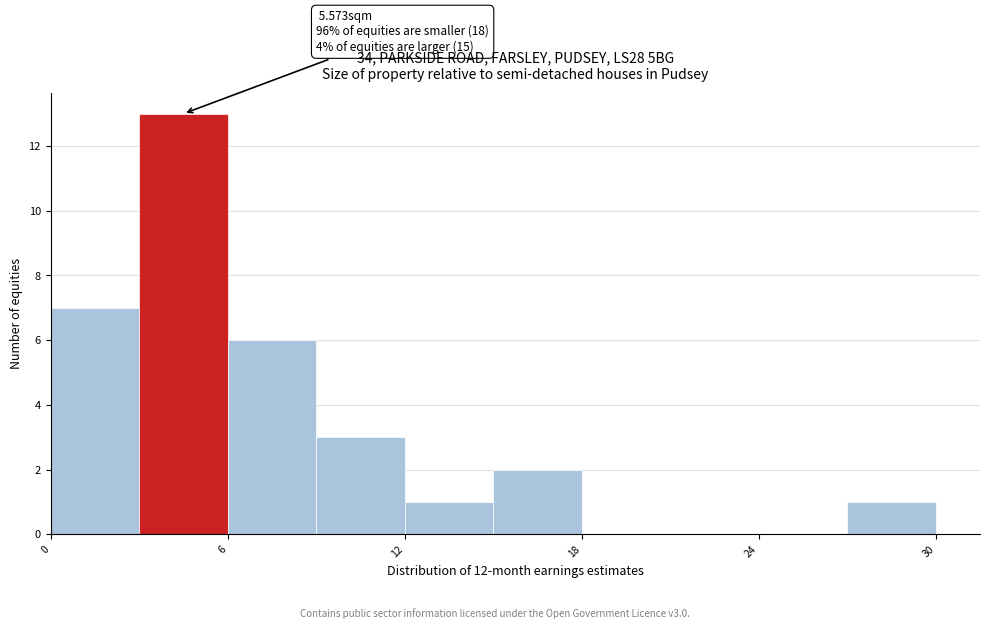

Read against the x-axis, roughly where is the centre of the tallest bar?

5